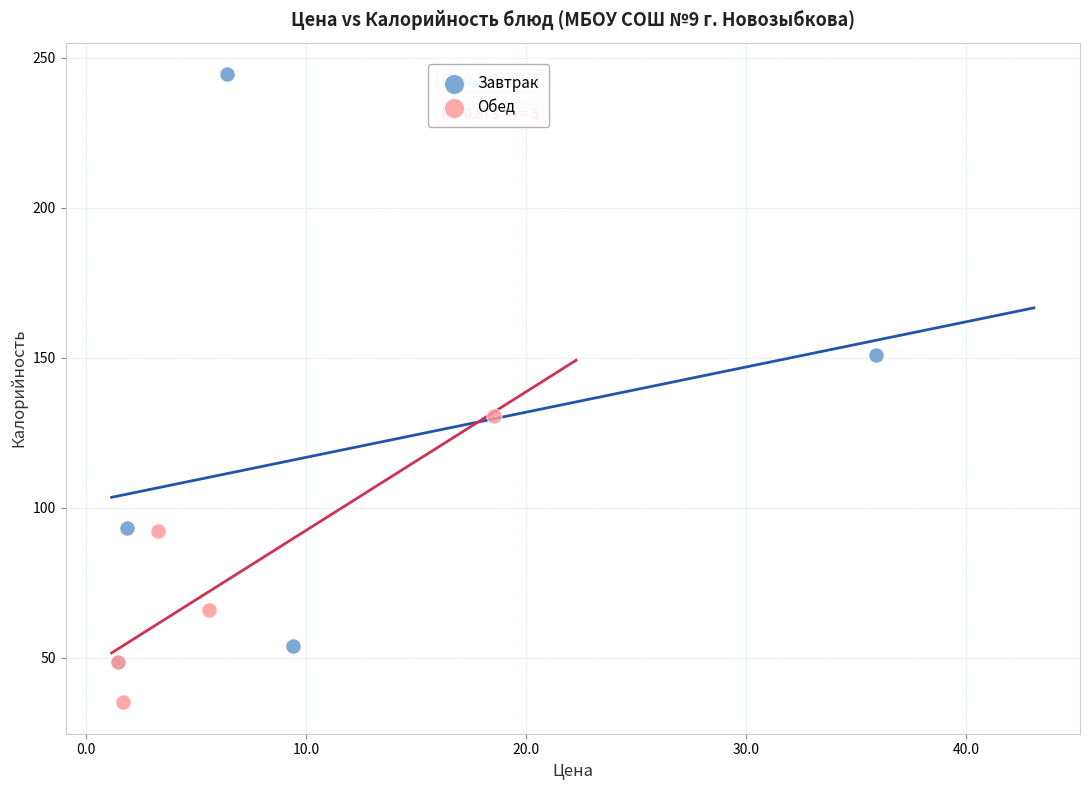

What are all the series names shown in the legend?

Завтрак, Обед